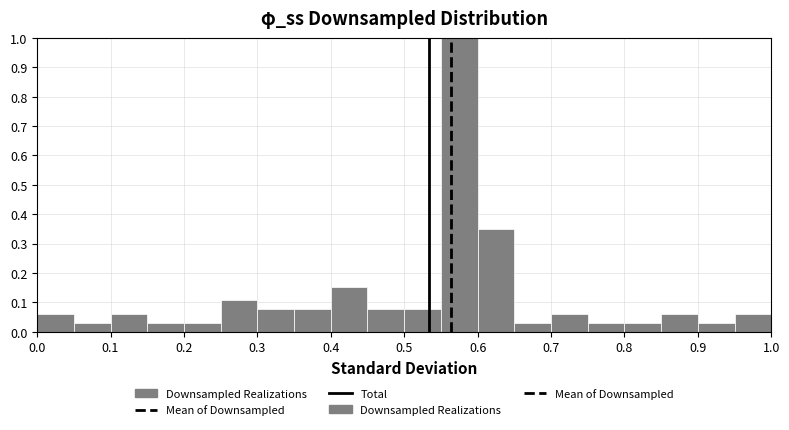

Which range on the x-axis has the tallest bar?

0.55 to 0.60